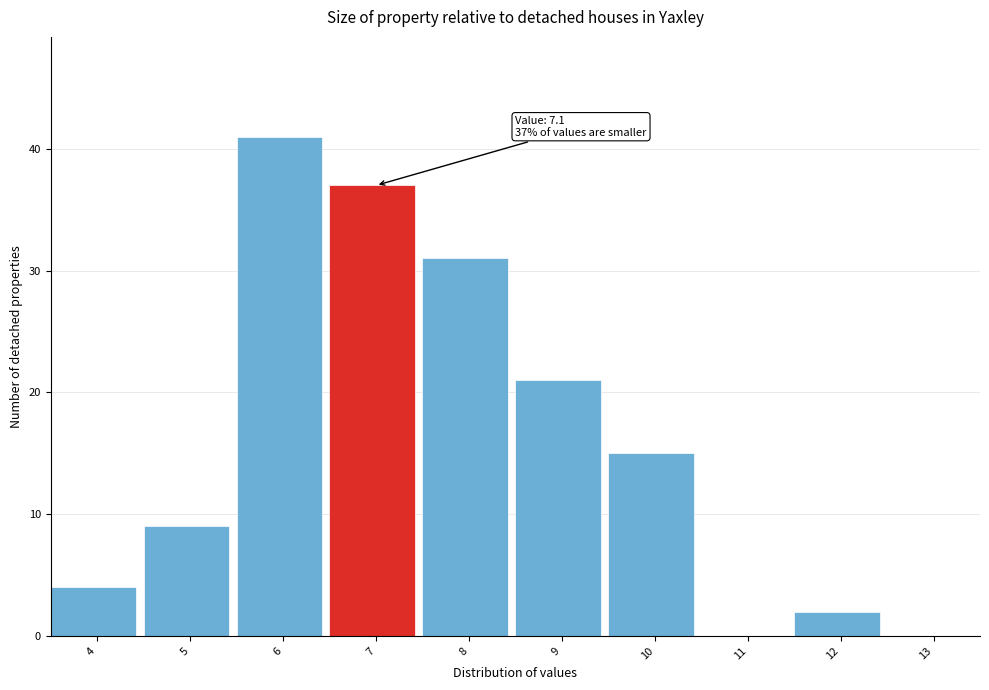

Reading left to right, extract all data points from this chart.

4=4	5=9	6=41	7=37	8=31	9=21	10=15	11=0	12=2	13=0